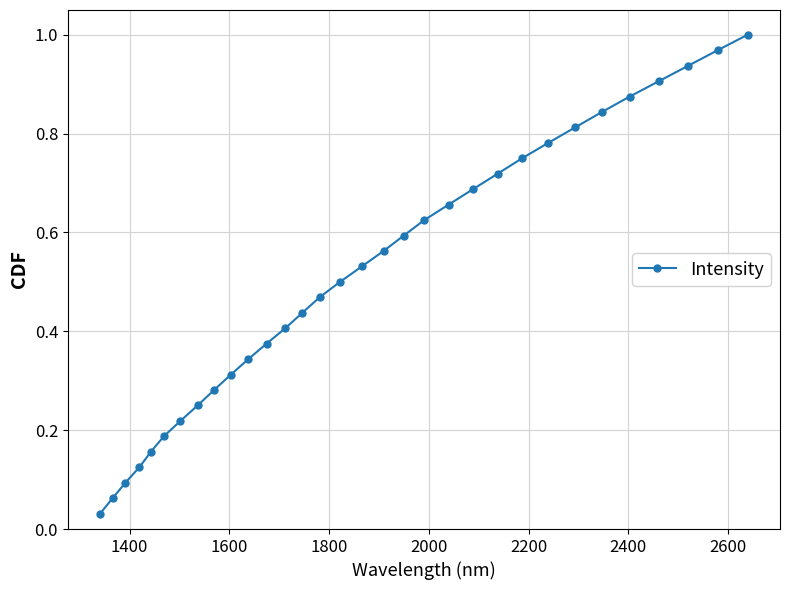

True or false: there are more than 0 points higher than both neighbors.

False